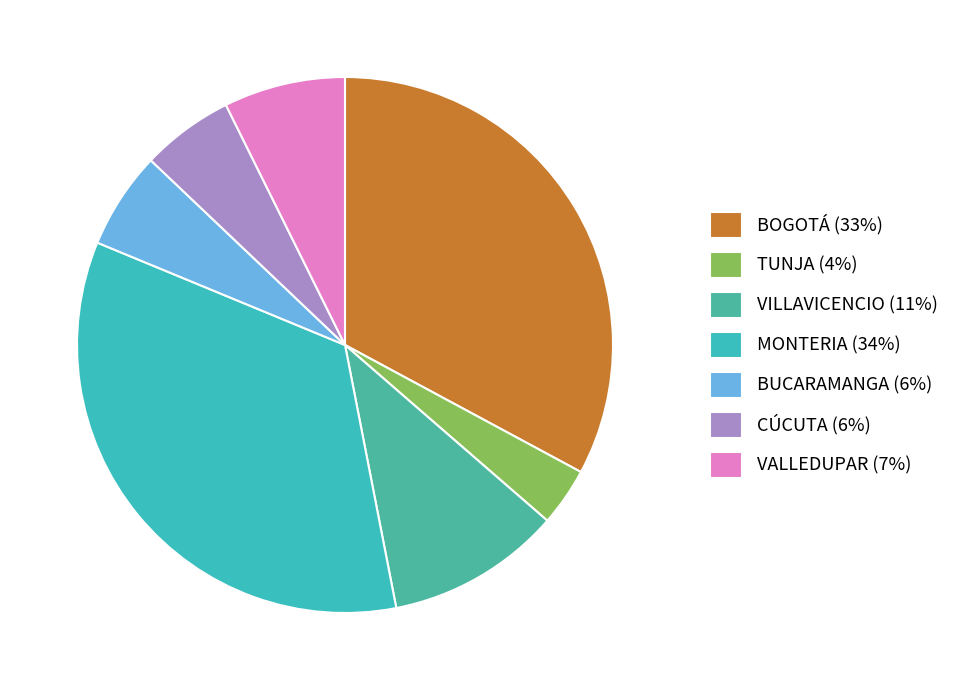

Is there a majority slice in this chart?

No